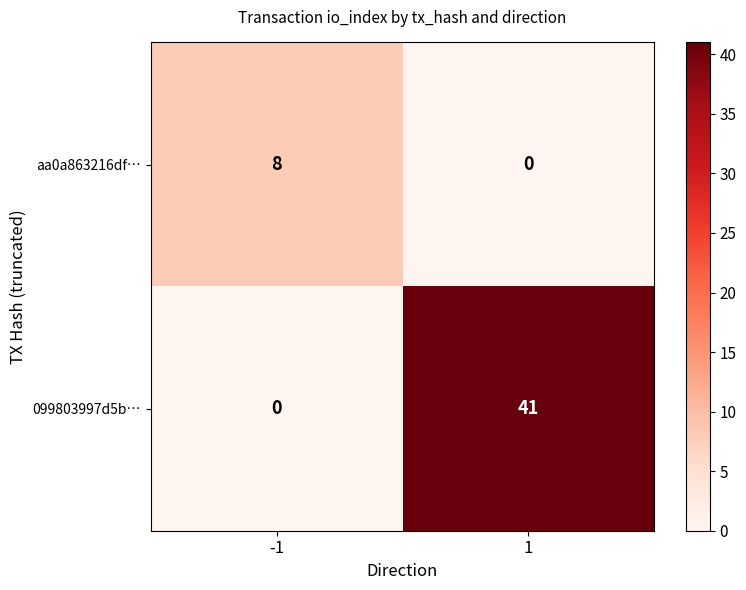

Reading left to right, list all the values displayed in this chart.

aa0a863216df…: -1=8	1=0
099803997d5b…: -1=0	1=41